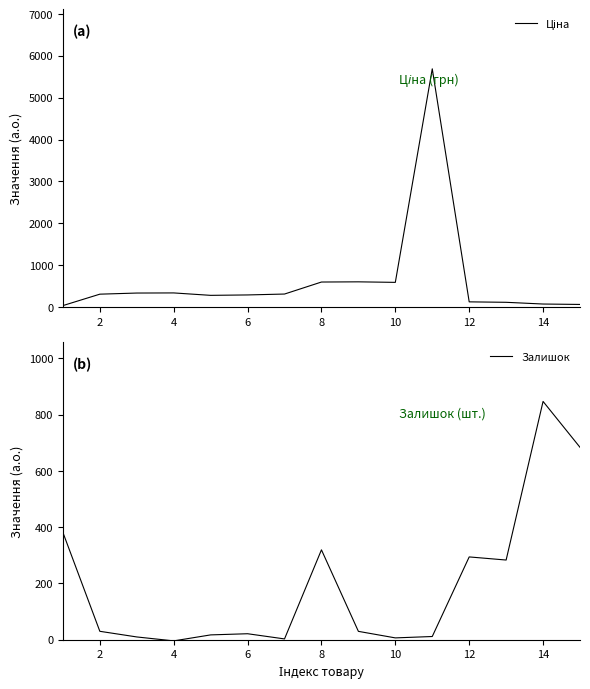

What is the approximate value of Залишок at 14?

847.3